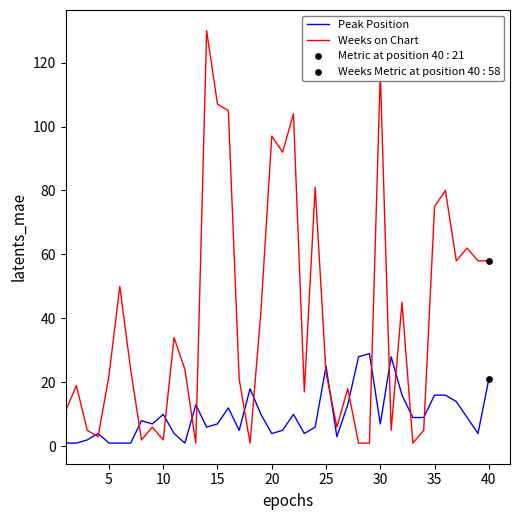

At how many categories does at least one series exceed 83?

7